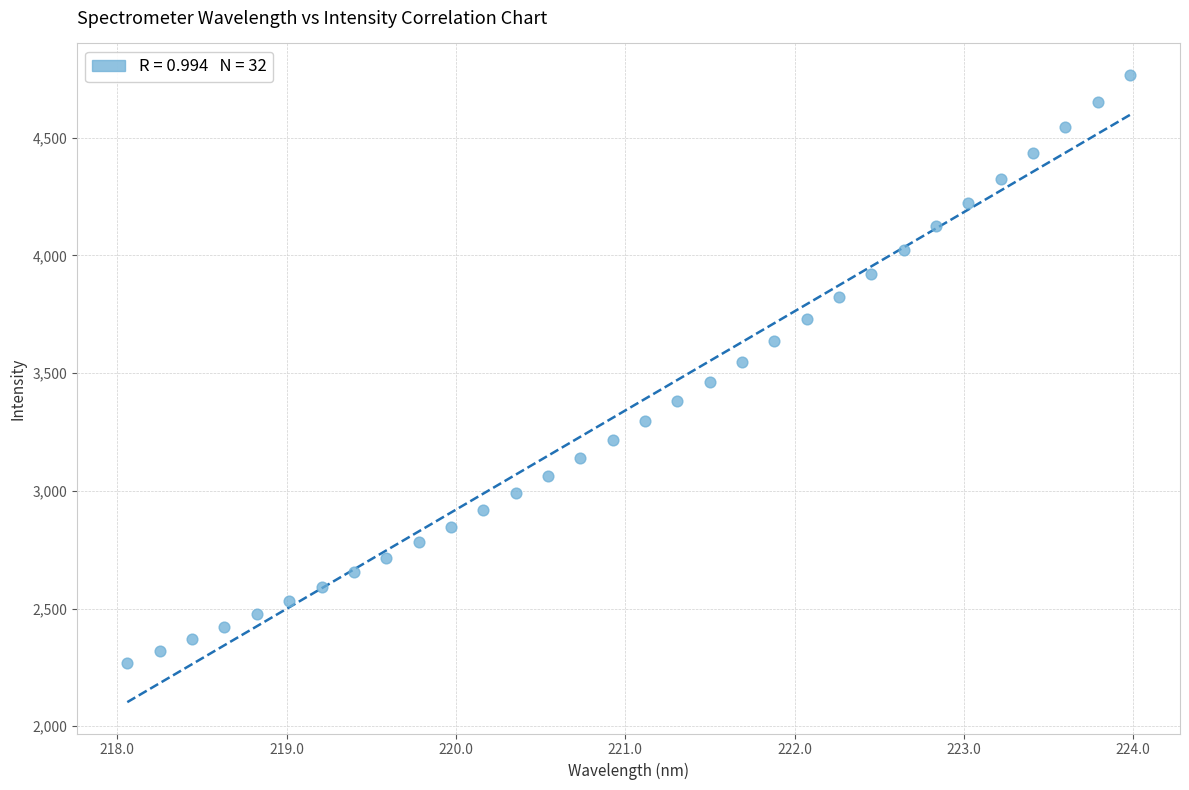

What is the range of X values (max minus min)?

5.9